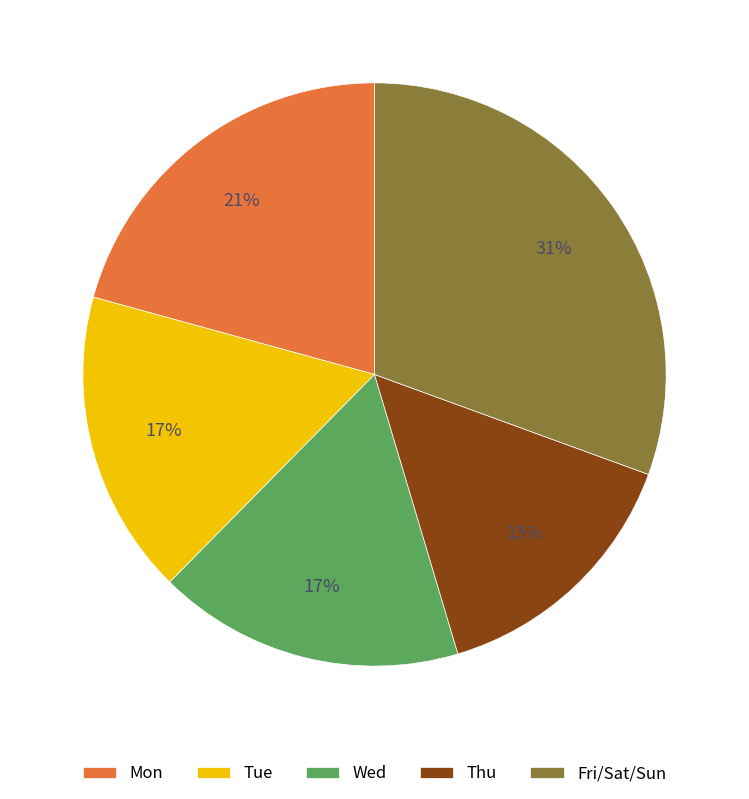

Count the number of slices in the pie.

5